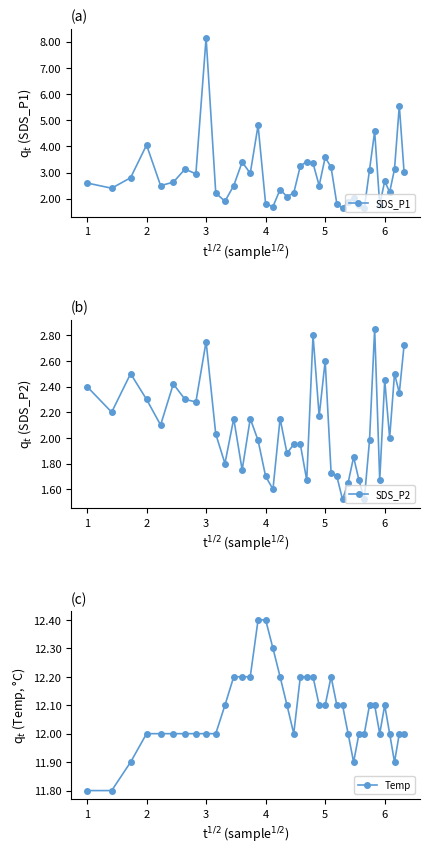

True or false: SDS_P1 has a value of 1.1 at 2.

False